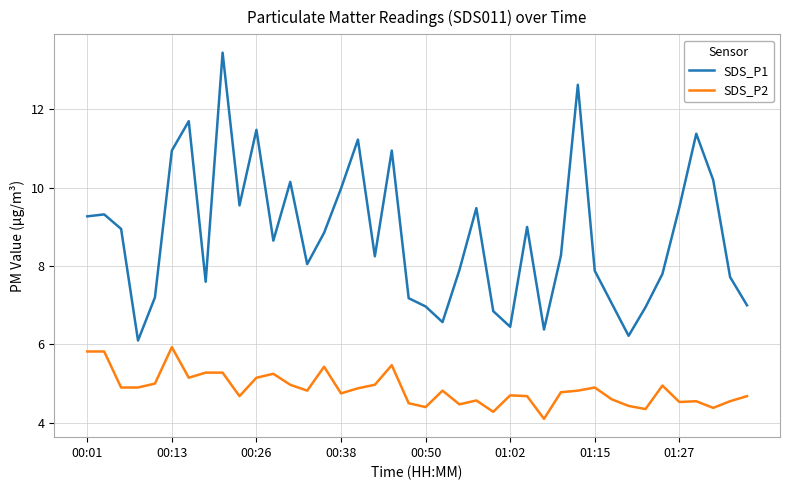

List the series in order of their overall mean, lowest first.

SDS_P2, SDS_P1